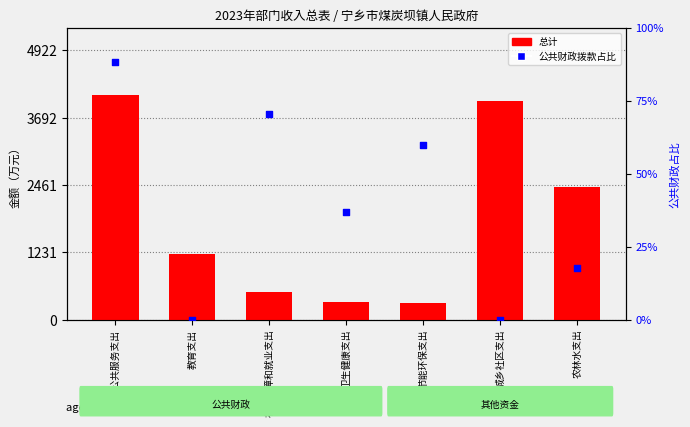

Which series reaches the minimum Y coordinate?

公共财政拨款占比